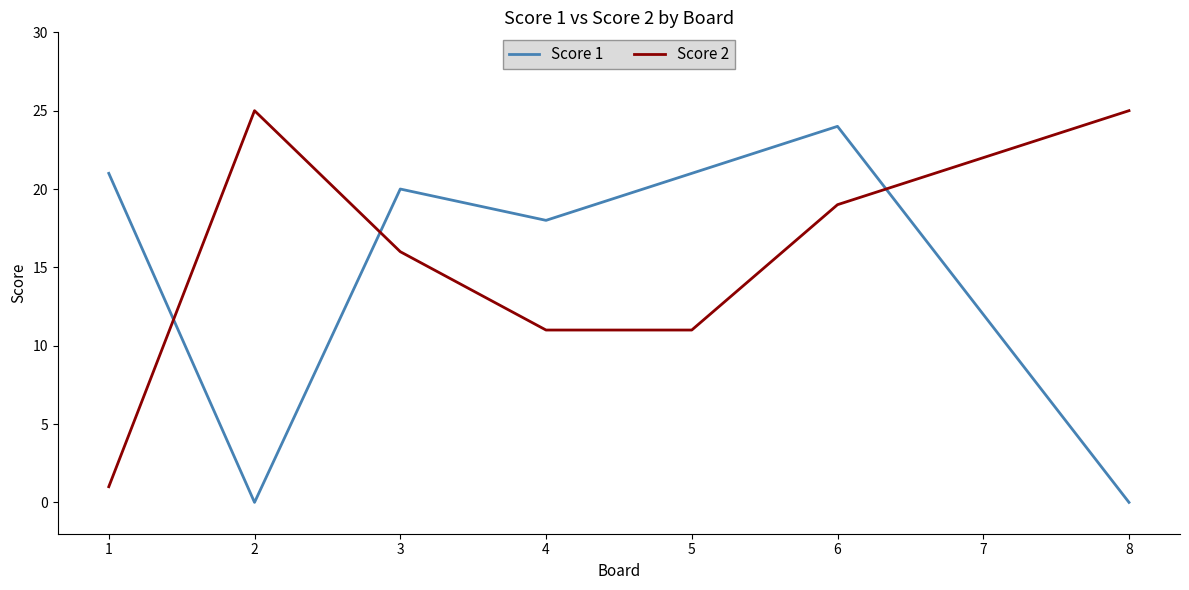

Reading left to right, what are all the values shown in this chart?

Score 1: 1=21	2=0	3=20	4=18	5=21	6=24	7=12	8=0
Score 2: 1=1	2=25	3=16	4=11	5=11	6=19	7=22	8=25